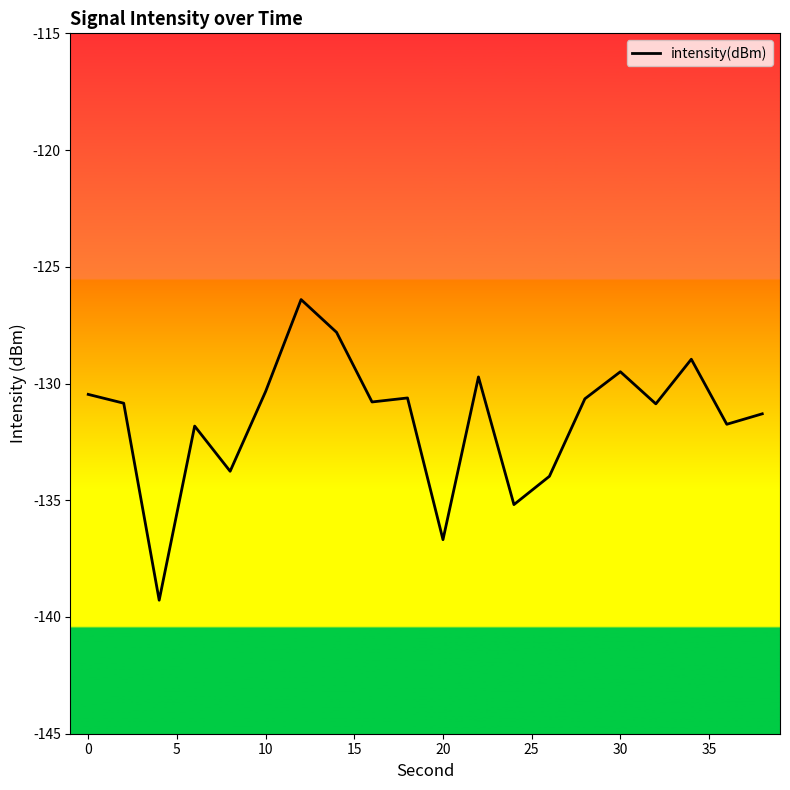

What is the minimum value shown in the chart?

-139.3